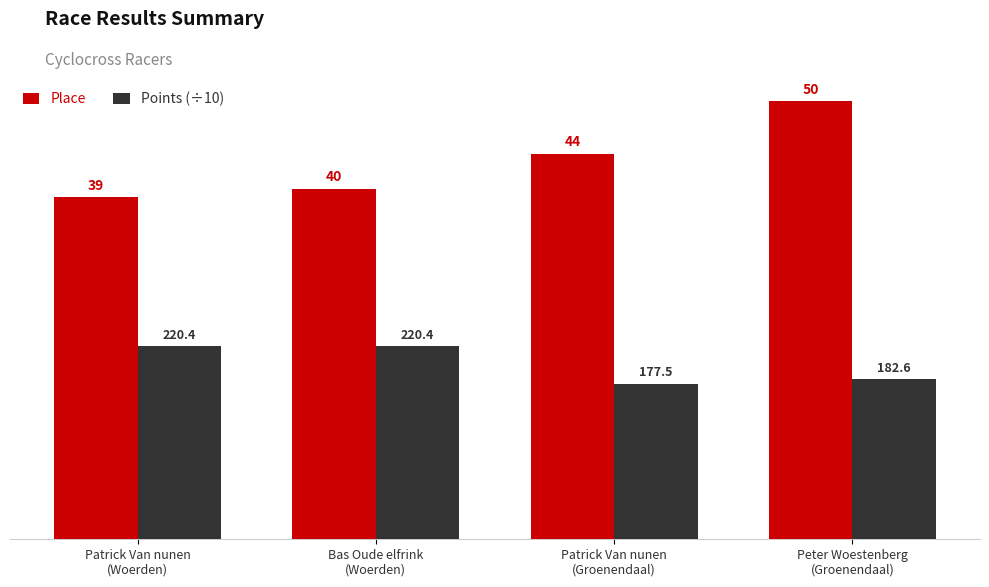

What is the total value across all series at Patrick Van nunen
(Groenendaal)?

61.8